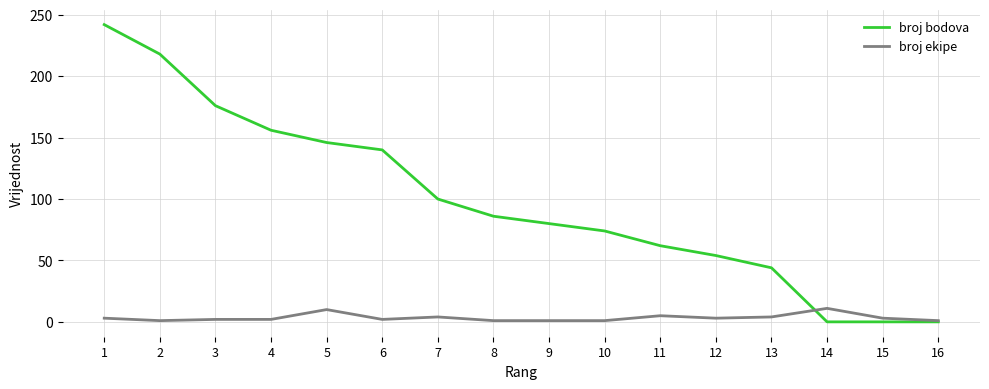

Which series changed the most between 5 and 6?

broj ekipe